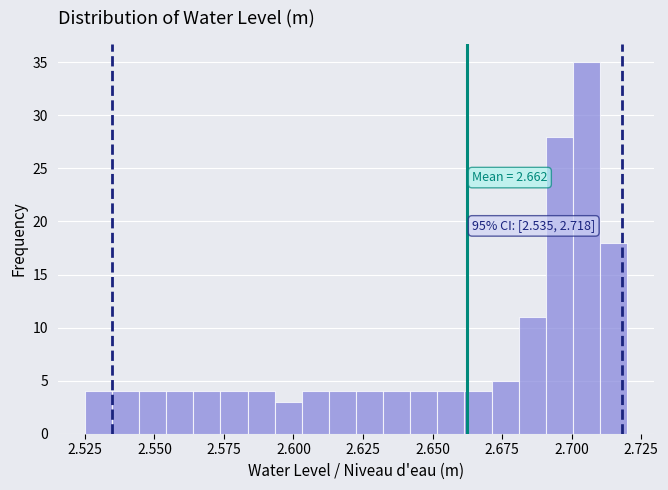

Around what value on the x-axis is the tallest bar? Give the approximate position of its centre, as read against the axis.

2.705